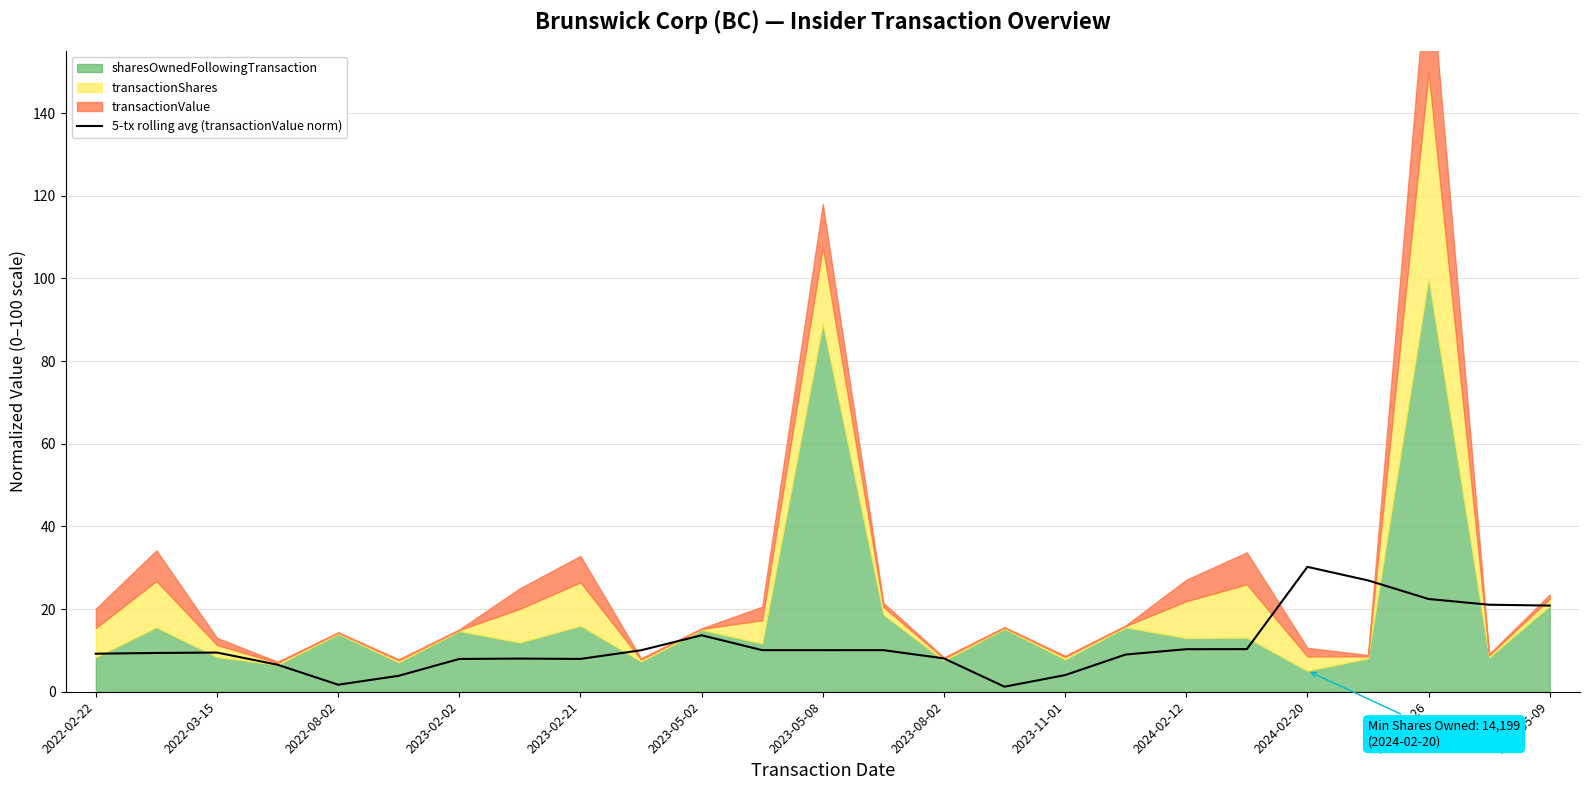

At which category does the chart reach its minimum across all series?

15